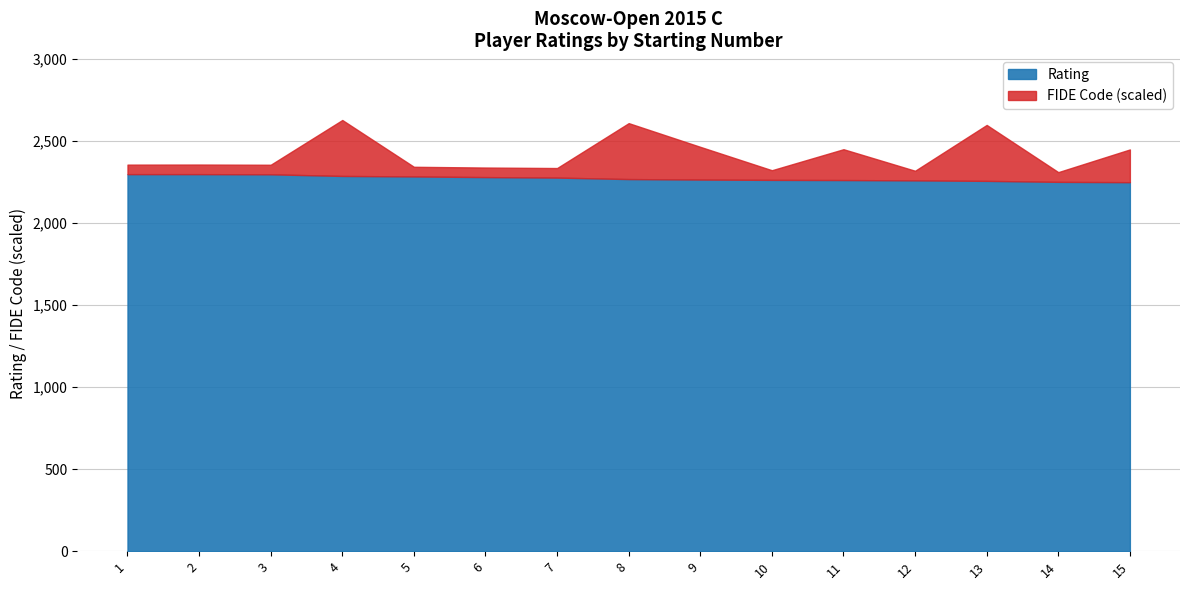

What is the approximate value of FIDE Code at 2?

2356.5